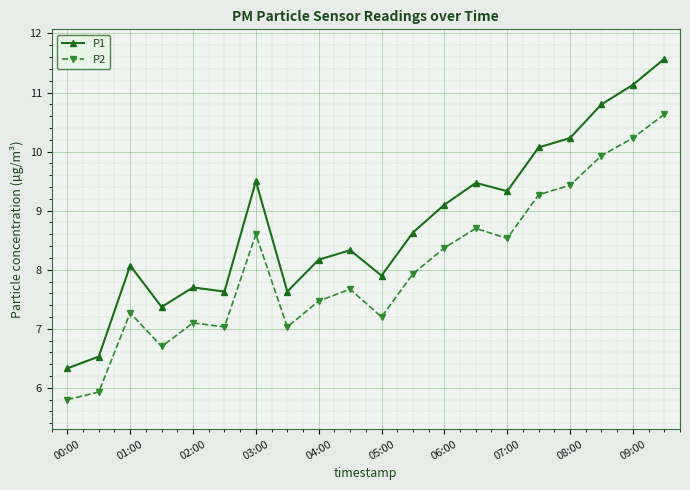

What is the average value of the P1 series?

8.8